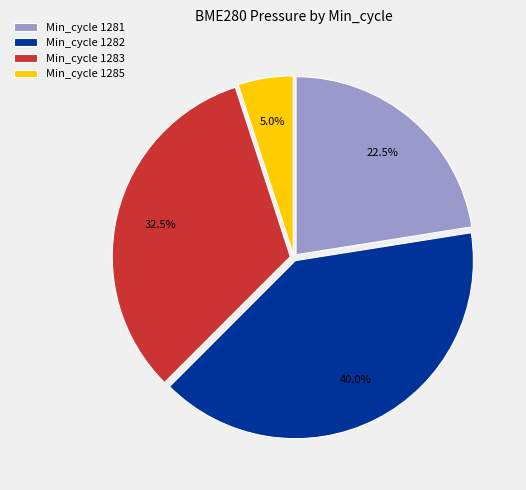

Approximately how many times larger is the value at Min_cycle 1283 compared to Min_cycle 1285?

6.5